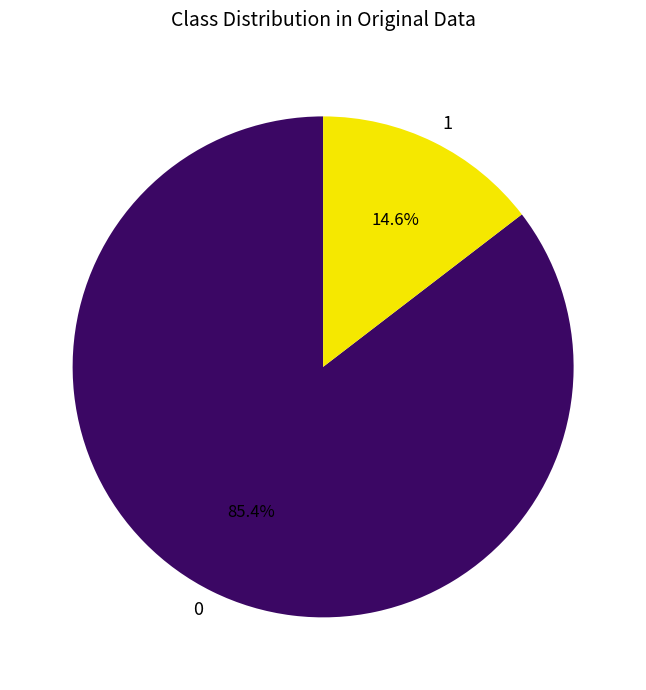

How many segments does this pie chart have?

2